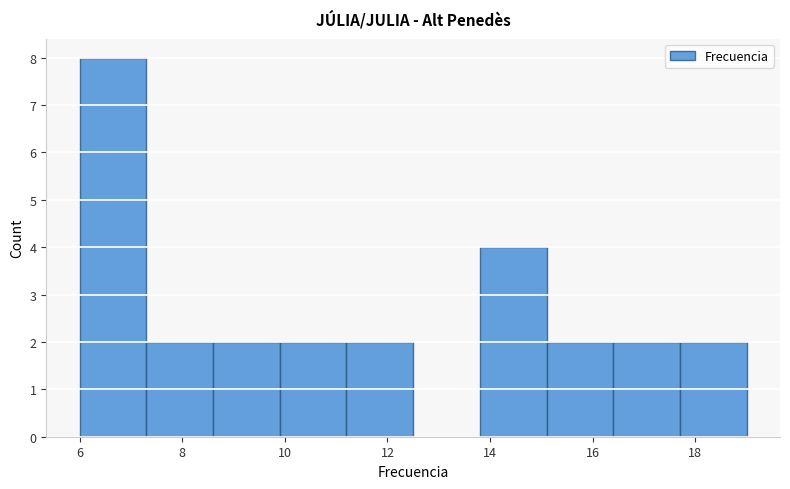

Reading left to right, transcribe this chart: for each bar, give the range it covers on the x-axis and its height. Neither the bar edges nor the heights are printed on the chart, so give them approximately, as read against the axes.

6.0 to 7.3: 8
7.3 to 8.6: 2
8.6 to 9.9: 2
9.9 to 11.2: 2
11.2 to 12.5: 2
12.5 to 13.8: 0
13.8 to 15.1: 4
15.1 to 16.4: 2
16.4 to 17.7: 2
17.7 to 19.0: 2